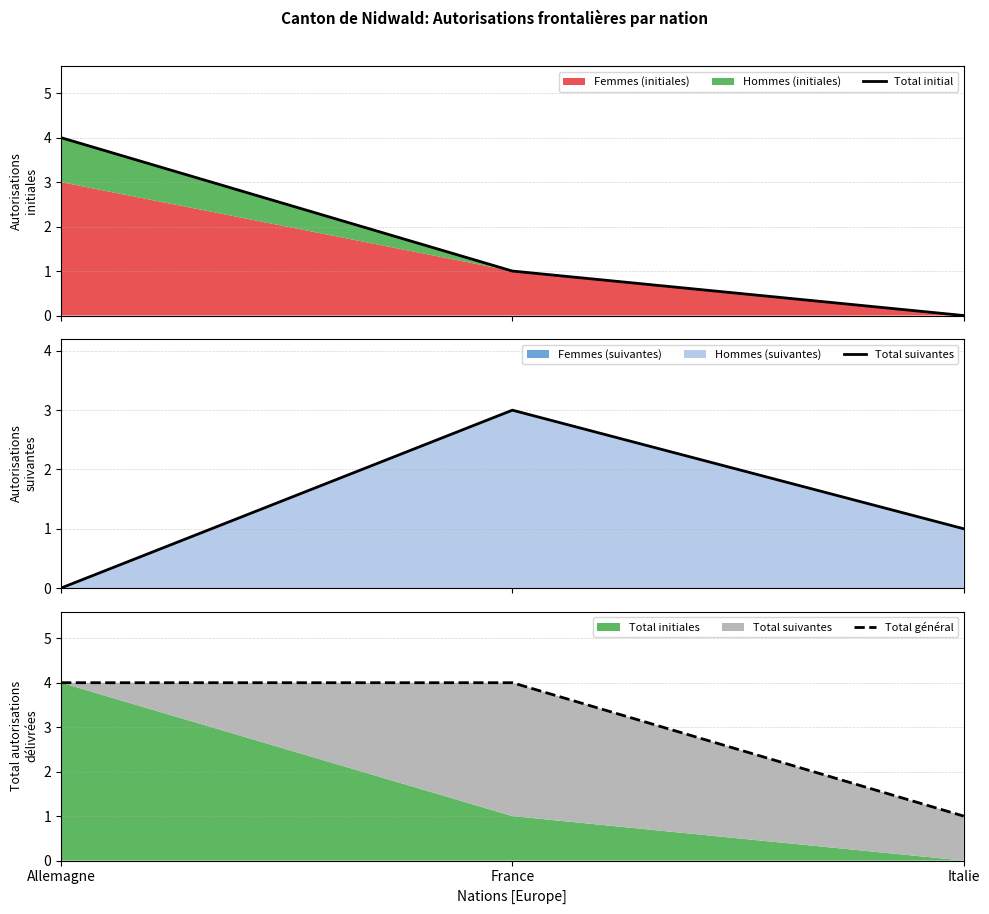

At which label does Total initial first exceed 1?

Allemagne